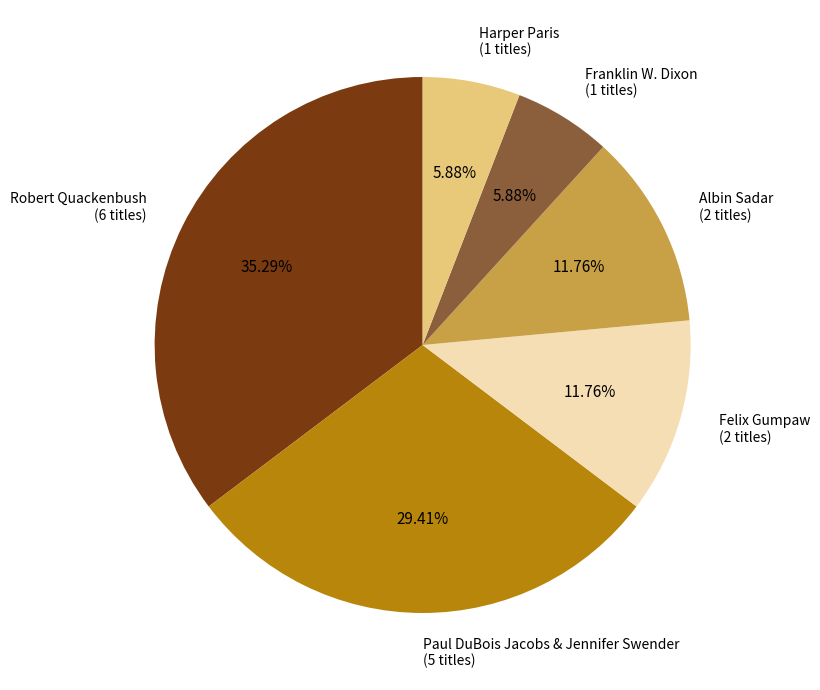

Does any single category account for the majority?

No